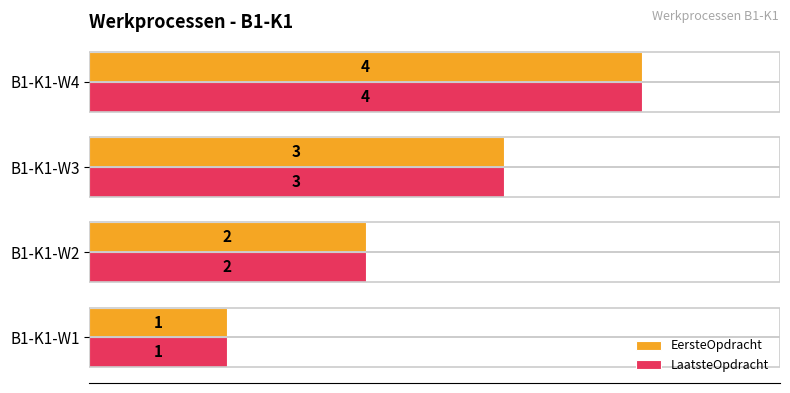

Read the LaatsteOpdracht value at B1-K1-W3.

3